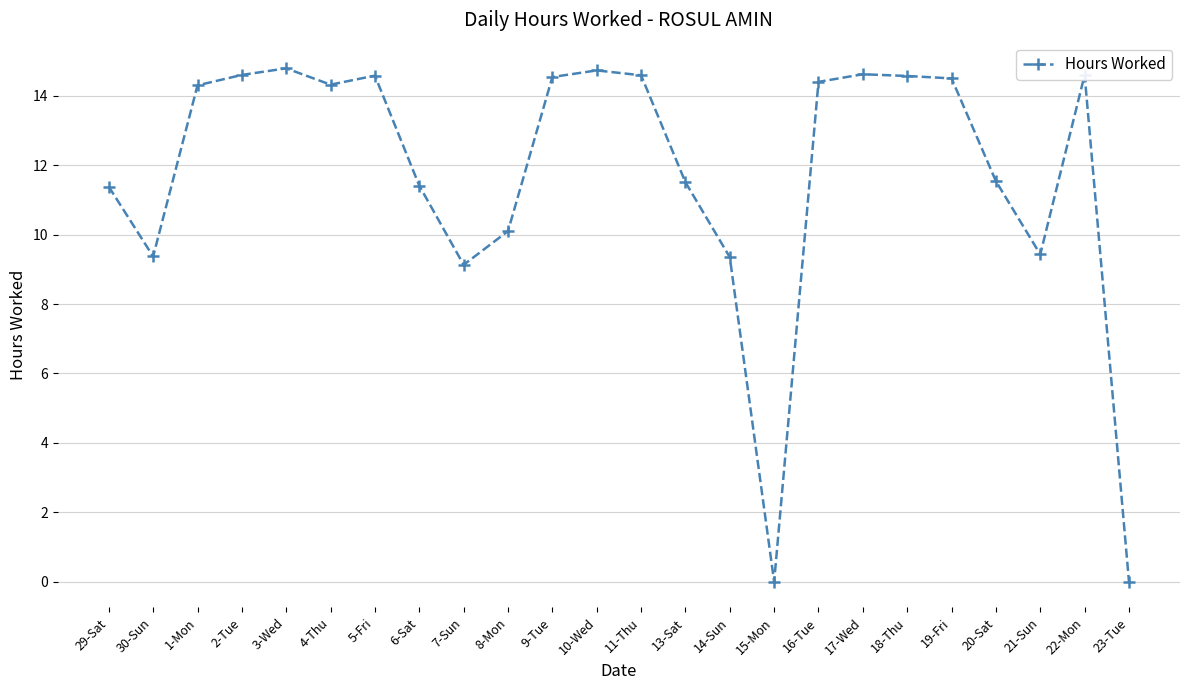

The chart shows a value of 11.5 at 20-Sat. True or false?

True